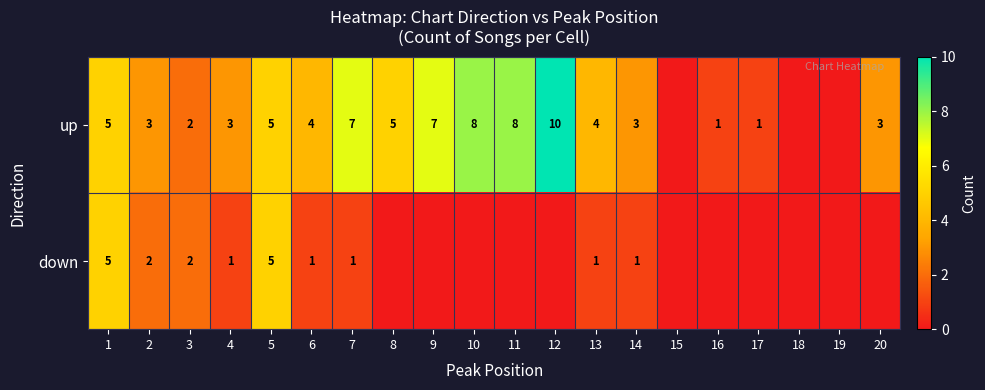

What is the total value across all series at 2?

5